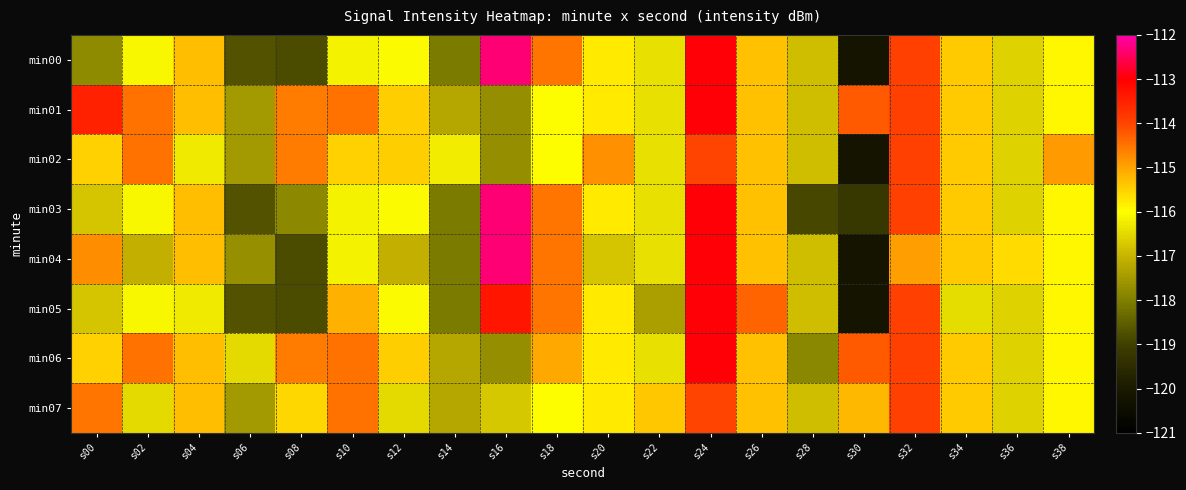

What is the spread (max minus min) of values at s08?

4.2